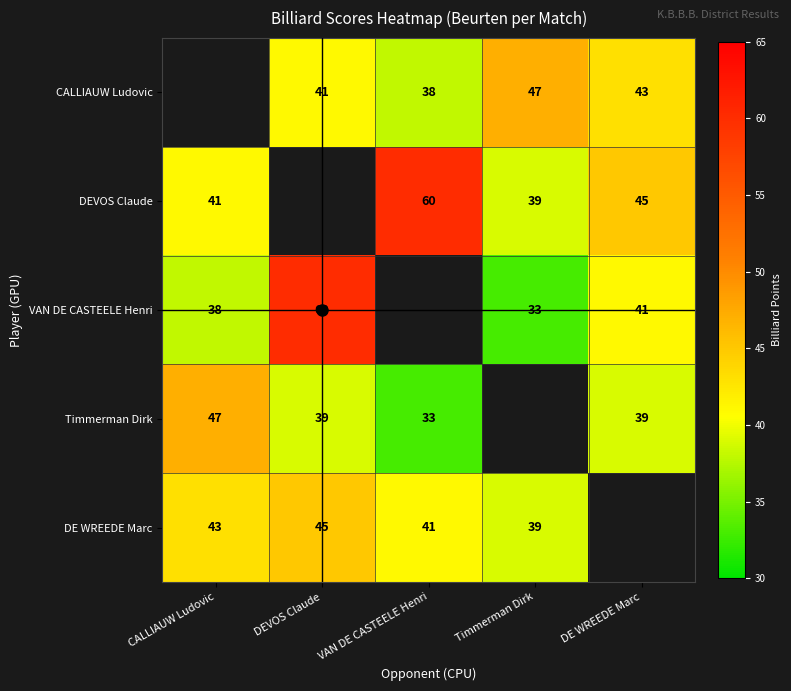

The value of Timmerman Dirk at CALLIAUW Ludovic is 47. True or false?

True